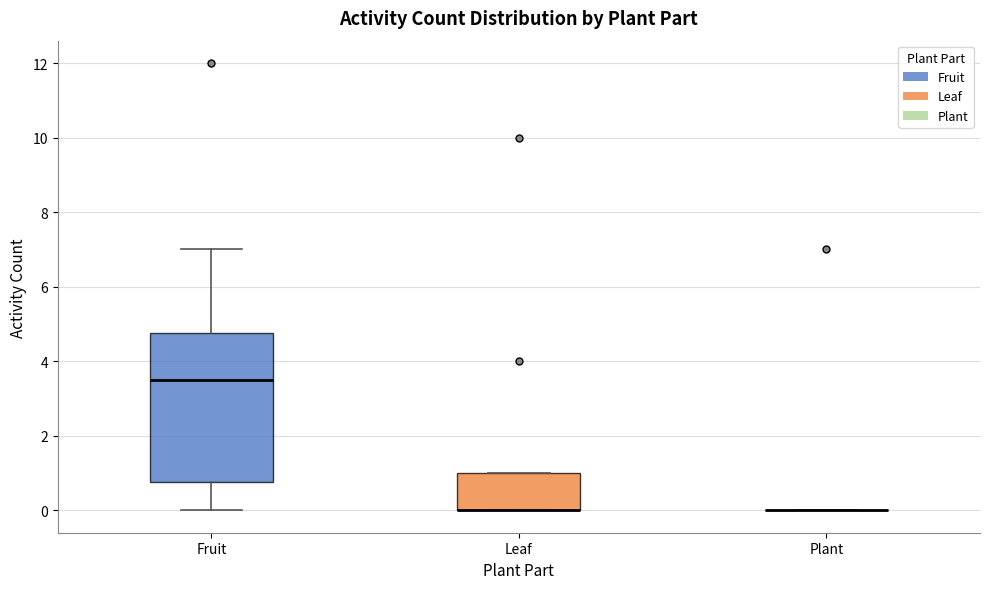

Reading left to right, read every box against the y-axis: the position of its median line, the range the box covers, and the ends of its whiskers. The values are not printed on the chart, so give them approximately, as read against the axis.

Fruit: median 3.6, box 0.8 to 4.8, whiskers 0.0 to 7.0
Leaf: median 0.0 (drawn on the box's lower edge), box 0.0 to 1.0, whiskers 0.0 to 1.0
Plant: box collapsed to a line at 0.0, whiskers 0.0 to 0.0